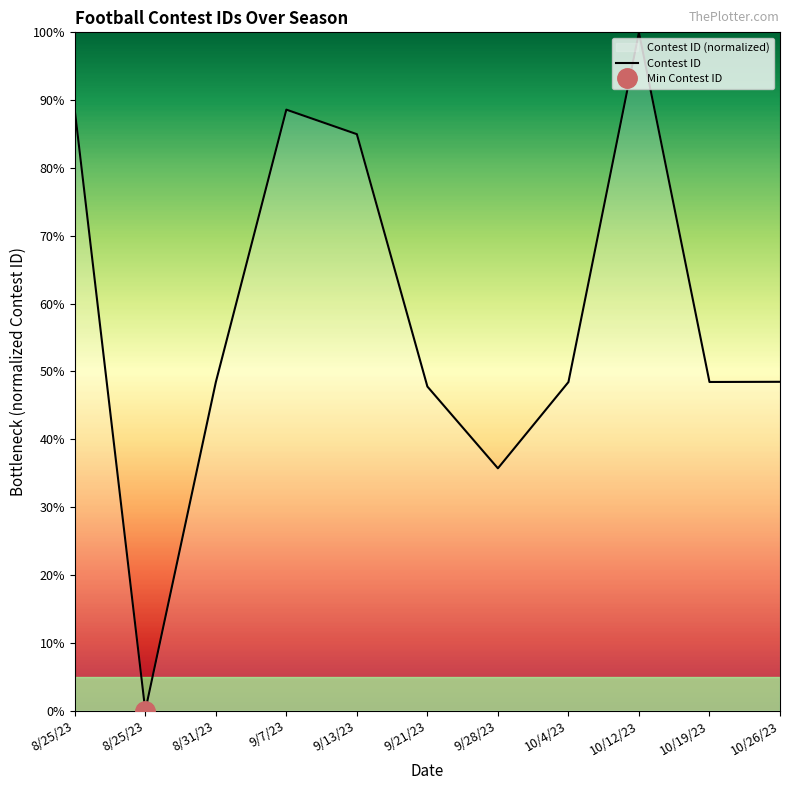

What is the value of the 9th point from the left?

100.0